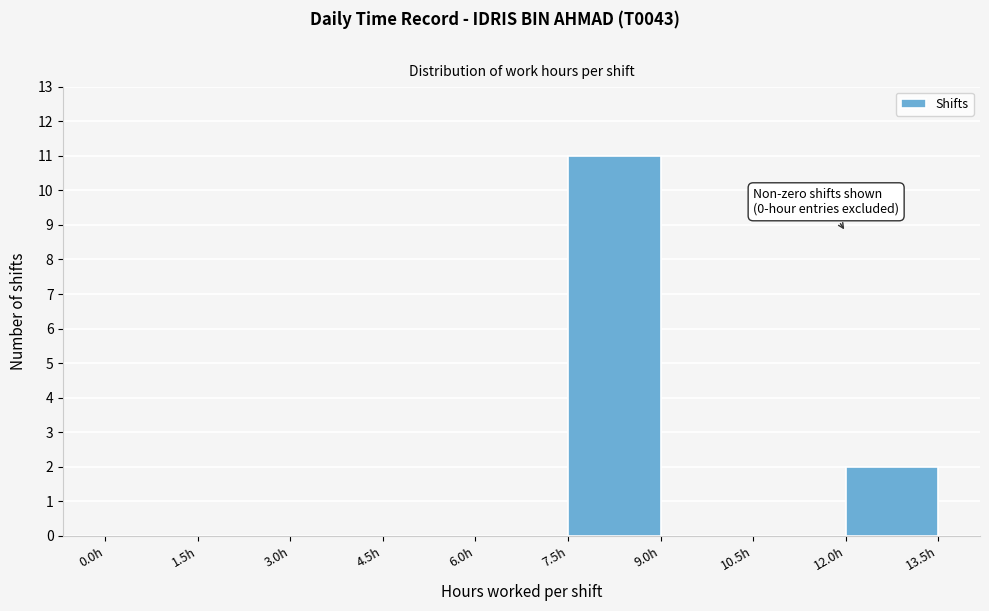

Which range on the x-axis has the tallest bar?

7.5 to 9.0